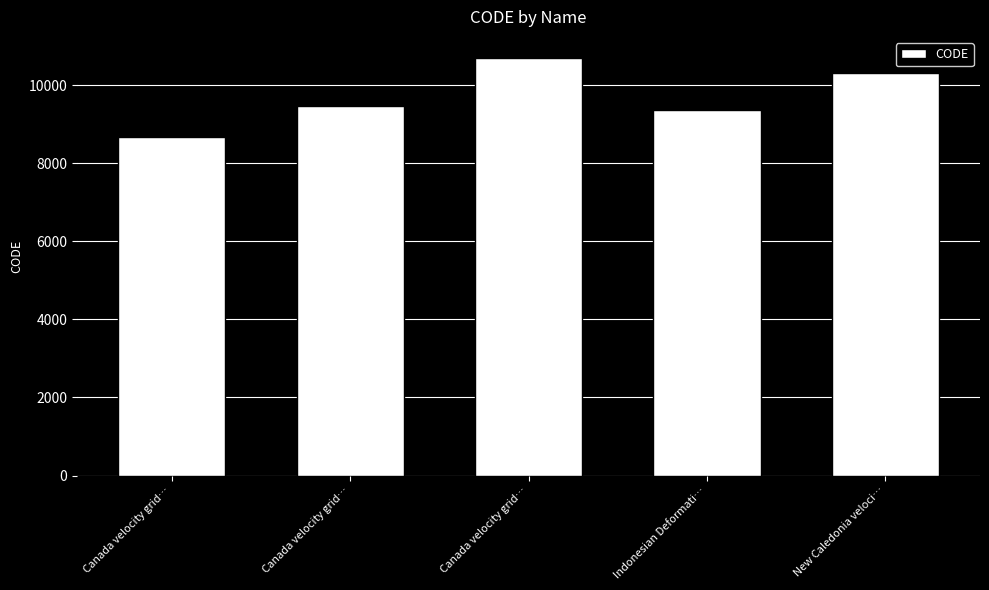

Are the bars horizontal?

No